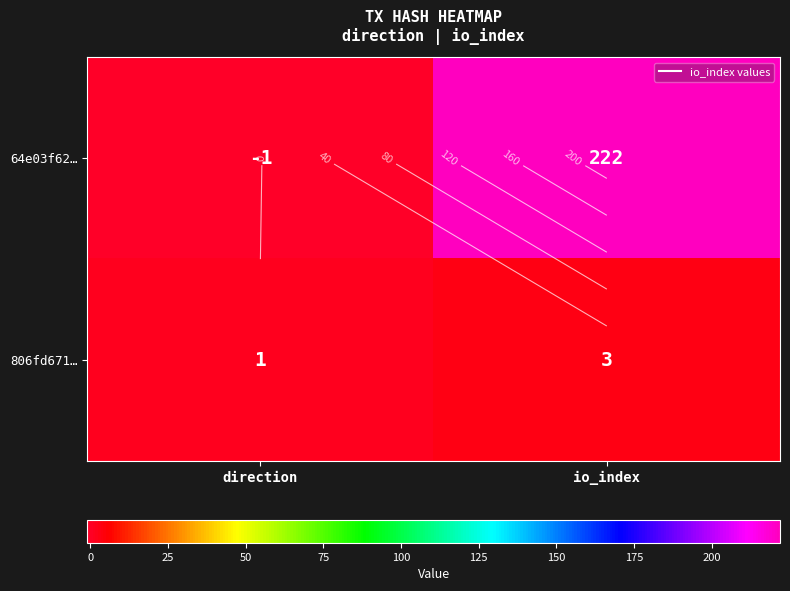

Count the number of categories in the chart.

2